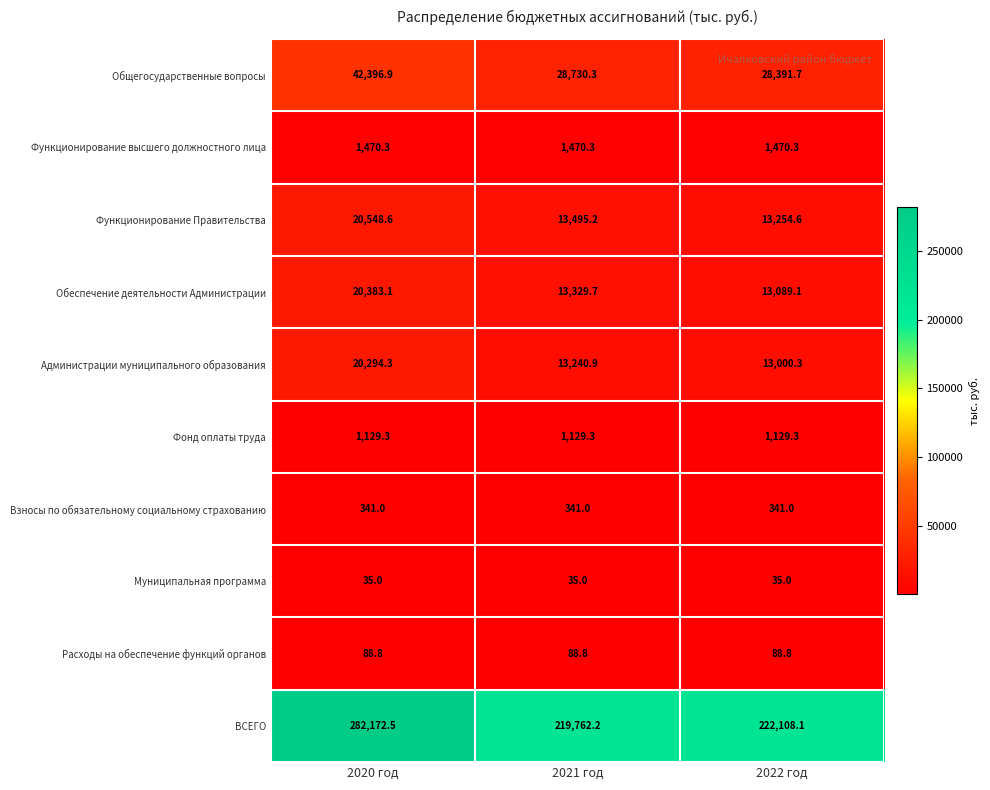

Reading right to left, what are all the values shown in this chart?

Общегосударственные вопросы: 2022 год=28391.7	2021 год=28730.3	2020 год=42396.9
Функционирование высшего должностного лица: 2022 год=1470.3	2021 год=1470.3	2020 год=1470.3
Функционирование Правительства: 2022 год=13254.6	2021 год=13495.2	2020 год=20548.6
Обеспечение деятельности Администрации: 2022 год=13089.1	2021 год=13329.7	2020 год=20383.1
Администрации муниципального образования: 2022 год=13000.3	2021 год=13240.9	2020 год=20294.3
Фонд оплаты труда: 2022 год=1129.3	2021 год=1129.3	2020 год=1129.3
Взносы по обязательному социальному страхованию: 2022 год=341.0	2021 год=341.0	2020 год=341.0
Муниципальная программа: 2022 год=35.0	2021 год=35.0	2020 год=35.0
Расходы на обеспечение функций органов: 2022 год=88.8	2021 год=88.8	2020 год=88.8
ВСЕГО: 2022 год=222108.1	2021 год=219762.2	2020 год=282172.5